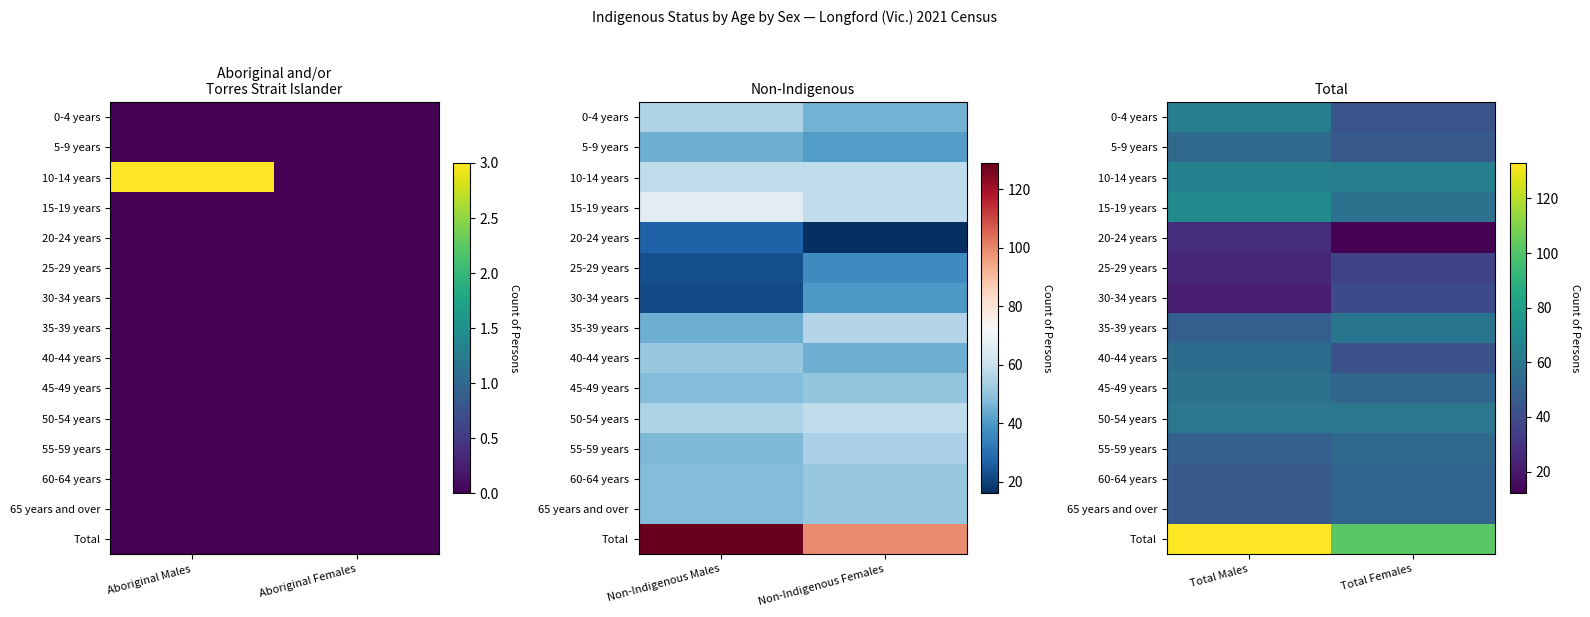

The value of 20-24 years at Total Females is 8. True or false?

False